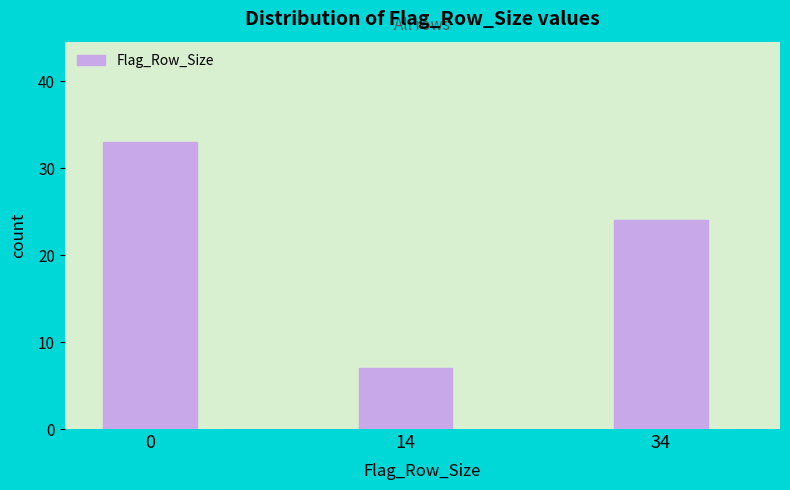

Reading left to right, extract all data points from this chart.

0=33	14=7	34=24